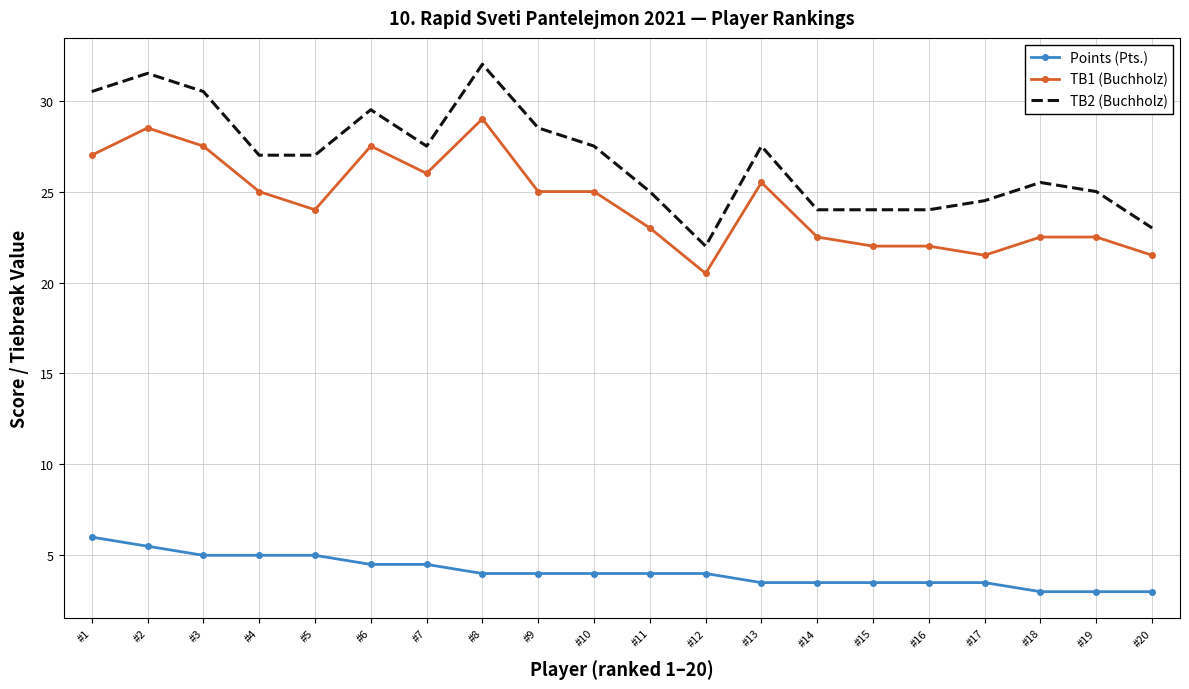

What is the minimum value shown in the chart?

3.0